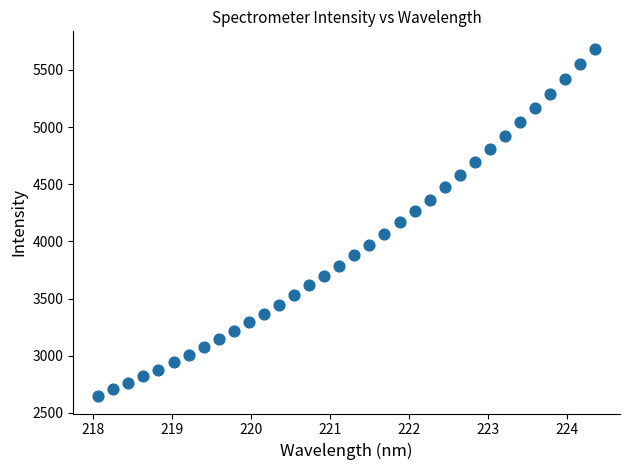

What is the range of Y values (max minus min)?

3039.2